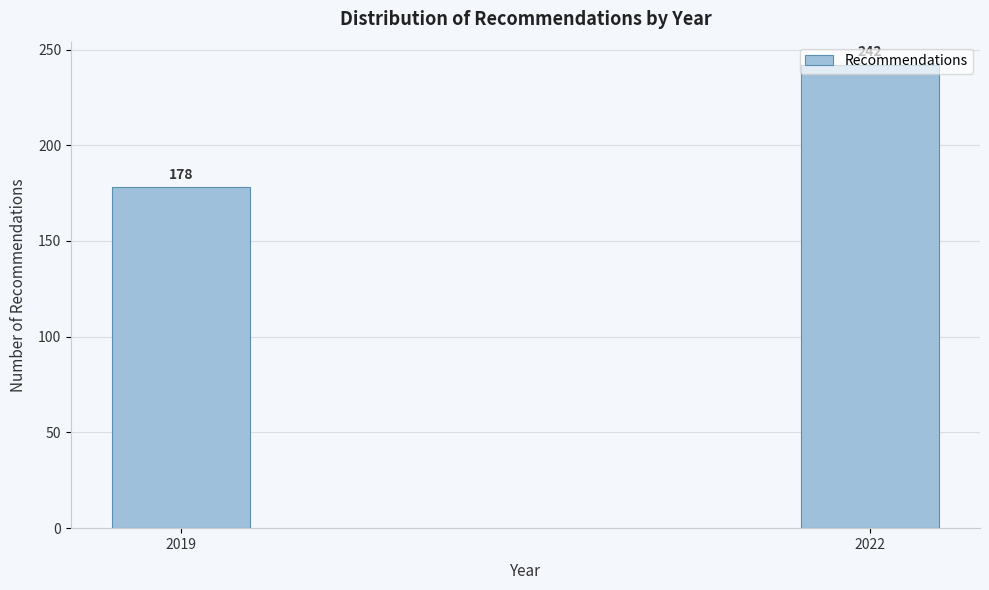

What is the value of the 1st bar from the left?

178